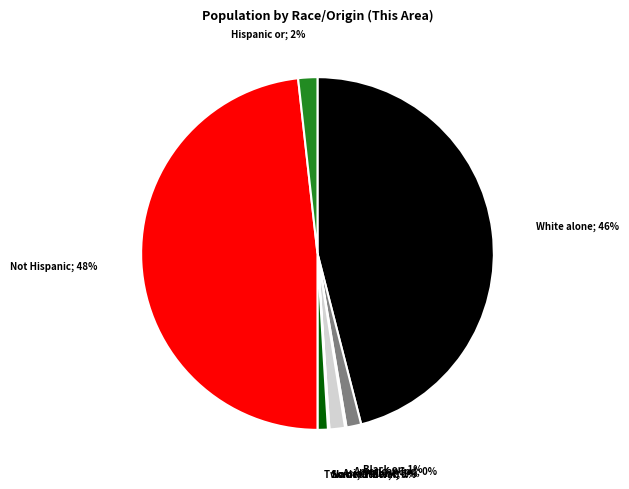

To the nearest percent, what is the difference between the largest and smallest slice percentages?

48%